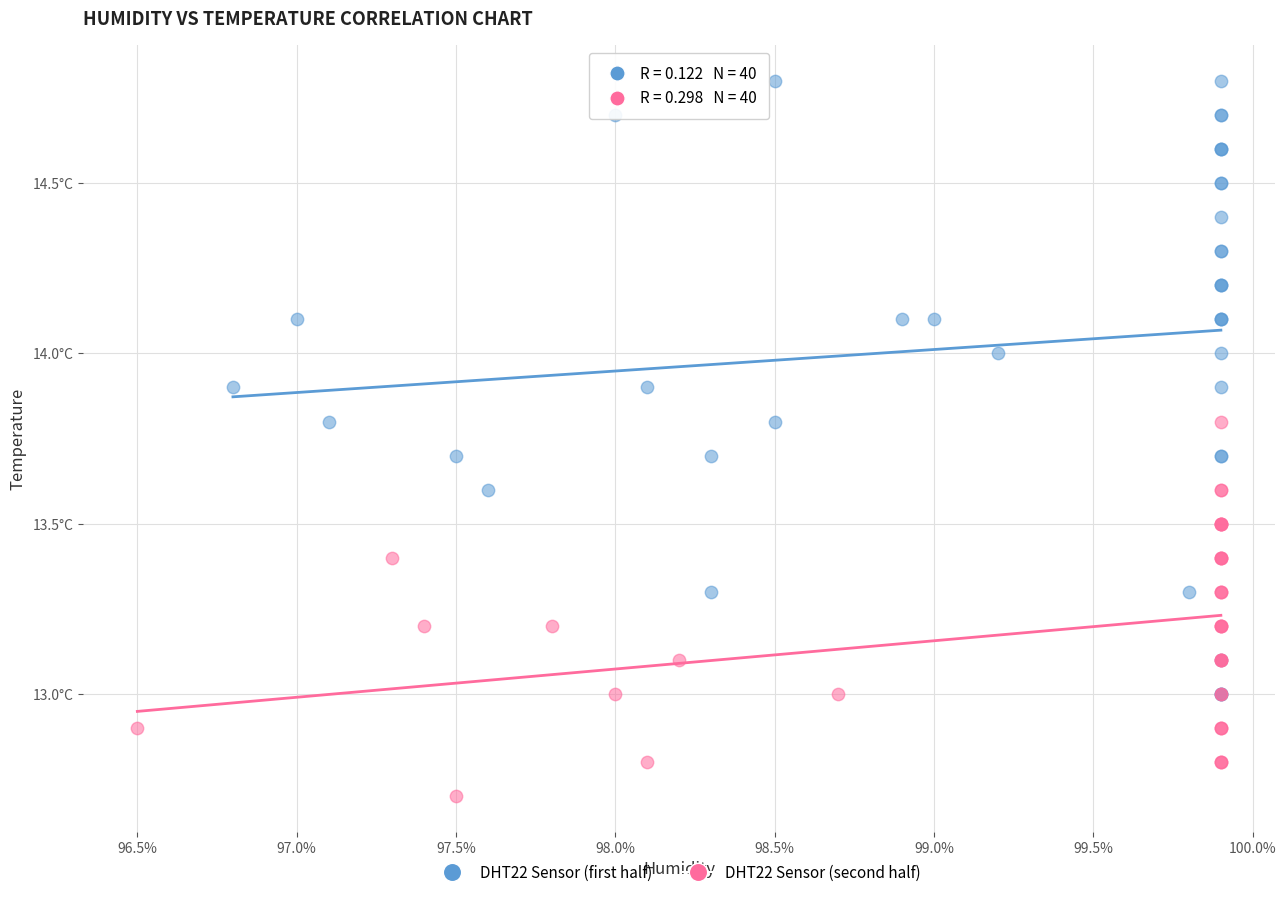

What are all the series names shown in the legend?

DHT22 Sensor (first half), DHT22 Sensor (second half)